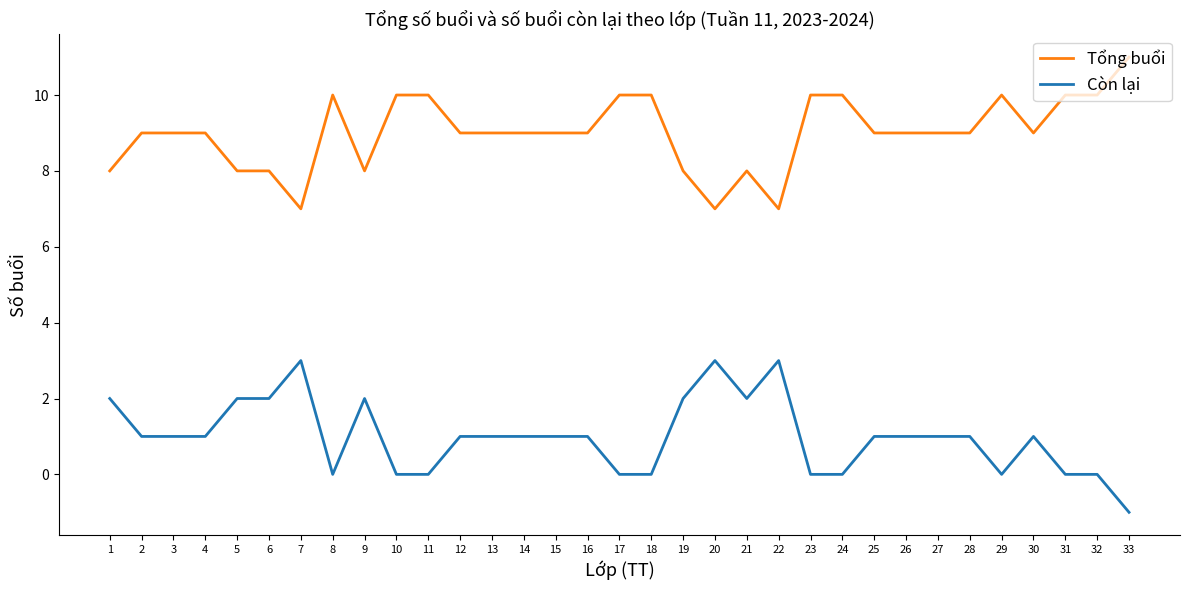

What is the highest value of the Còn lại series?

3